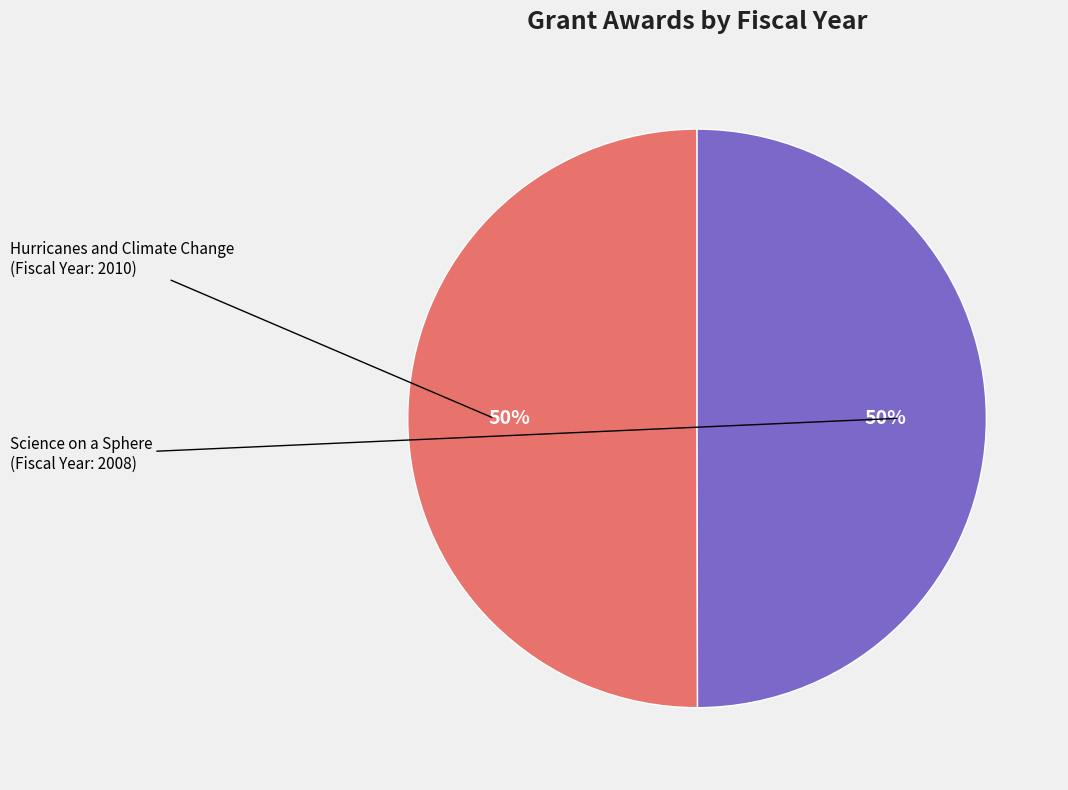

To the nearest percent, what is the average slice percentage?

50%